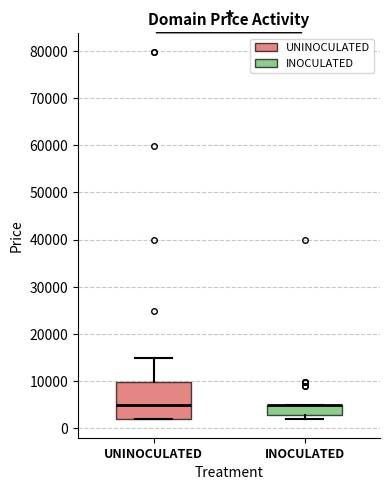

Comparing the boxes themselves (not the whiskers), which one is the tallest?

UNINOCULATED